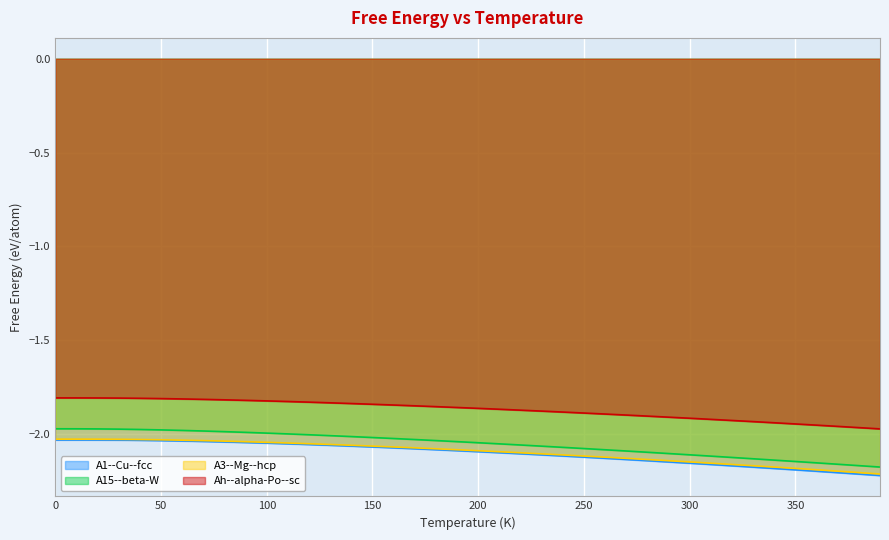

What position from the left is 230.0?

24